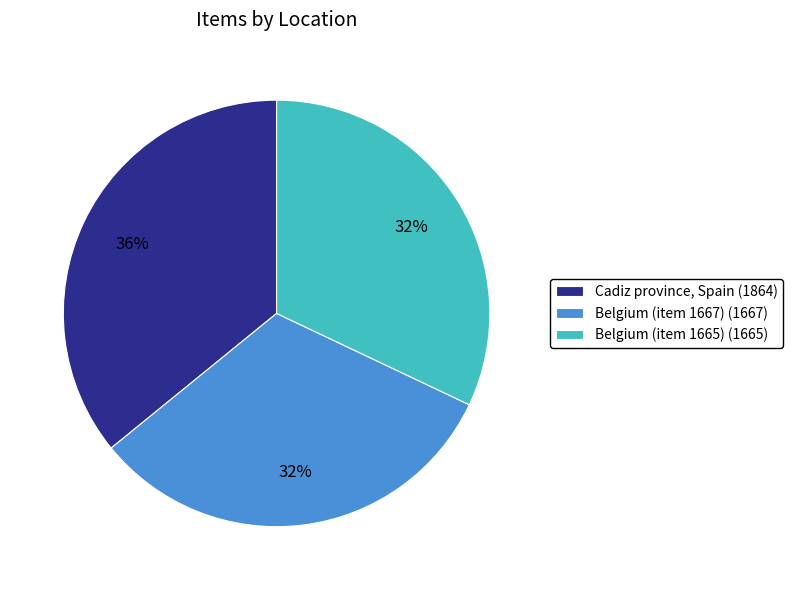

Do Cadiz province, Spain (1864) and Belgium (item 1665) (1665) together represent more than half of the pie?

Yes